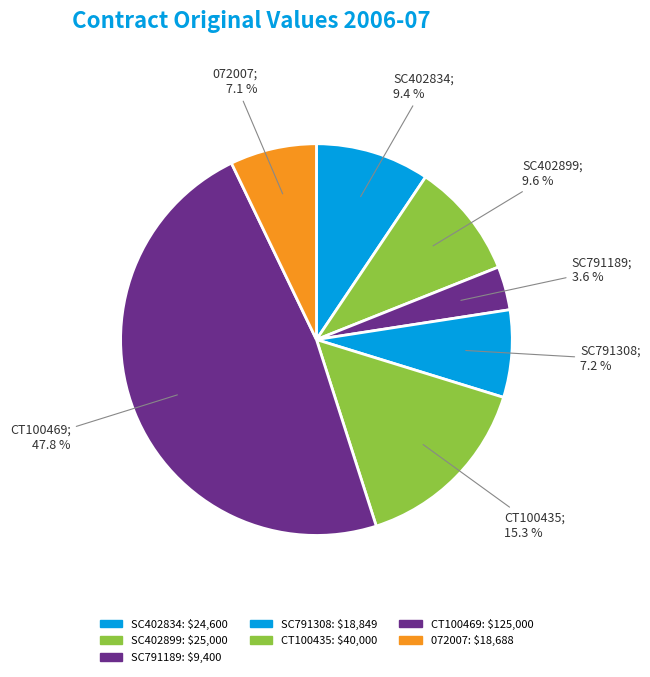

Count the number of slices in the pie.

7